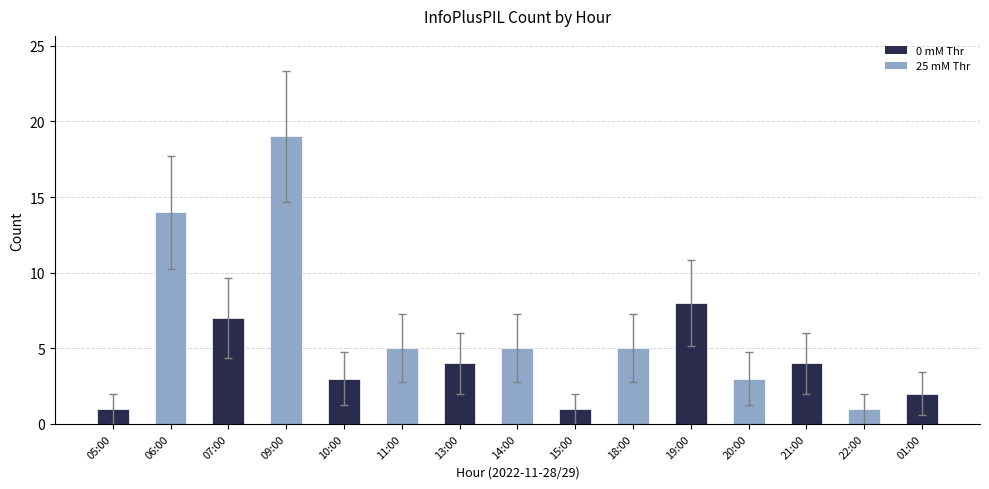

The chart shows a value of 8 at 19:00. True or false?

True